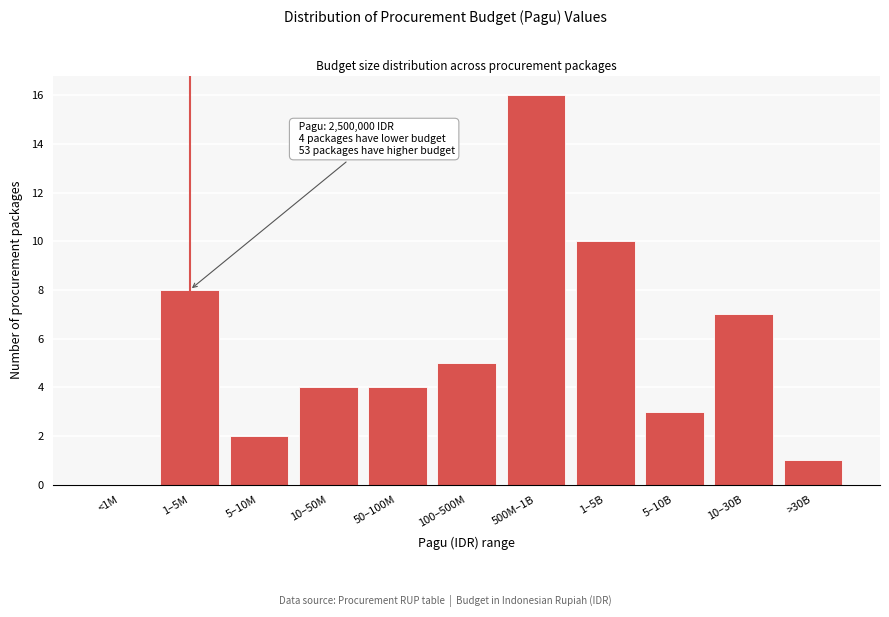

Reading left to right, list all the values displayed in this chart.

<1M=0	1–5M=8	5–10M=2	10–50M=4	50–100M=4	100–500M=5	500M–1B=16	1–5B=10	5–10B=3	10–30B=7	>30B=1